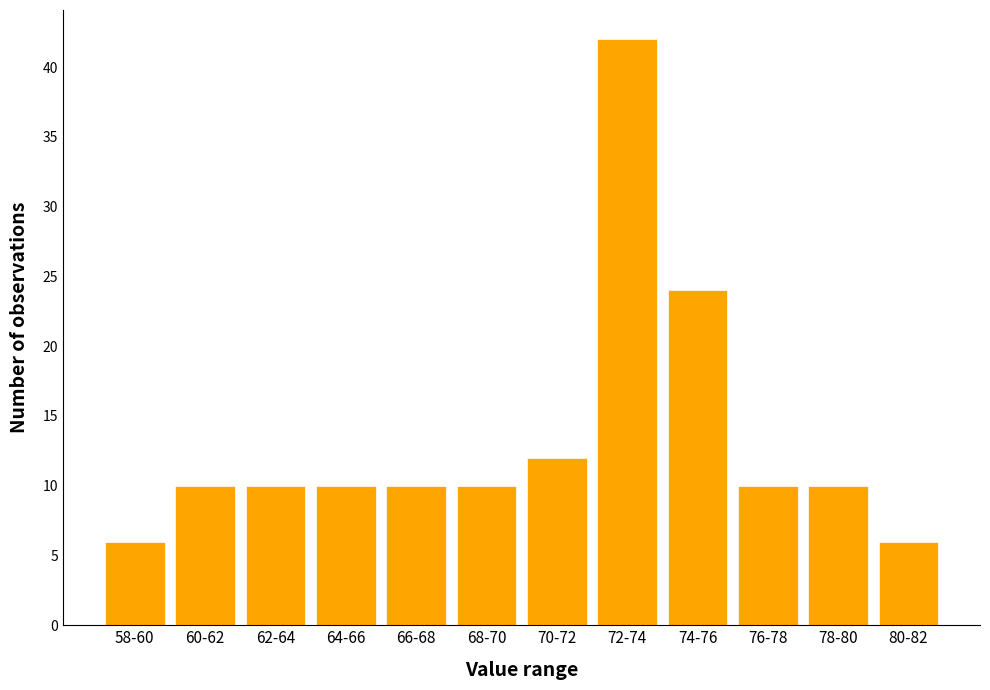

Reading right to left, list all the values displayed in this chart.

6	10	10	24	42	12	10	10	10	10	10	6